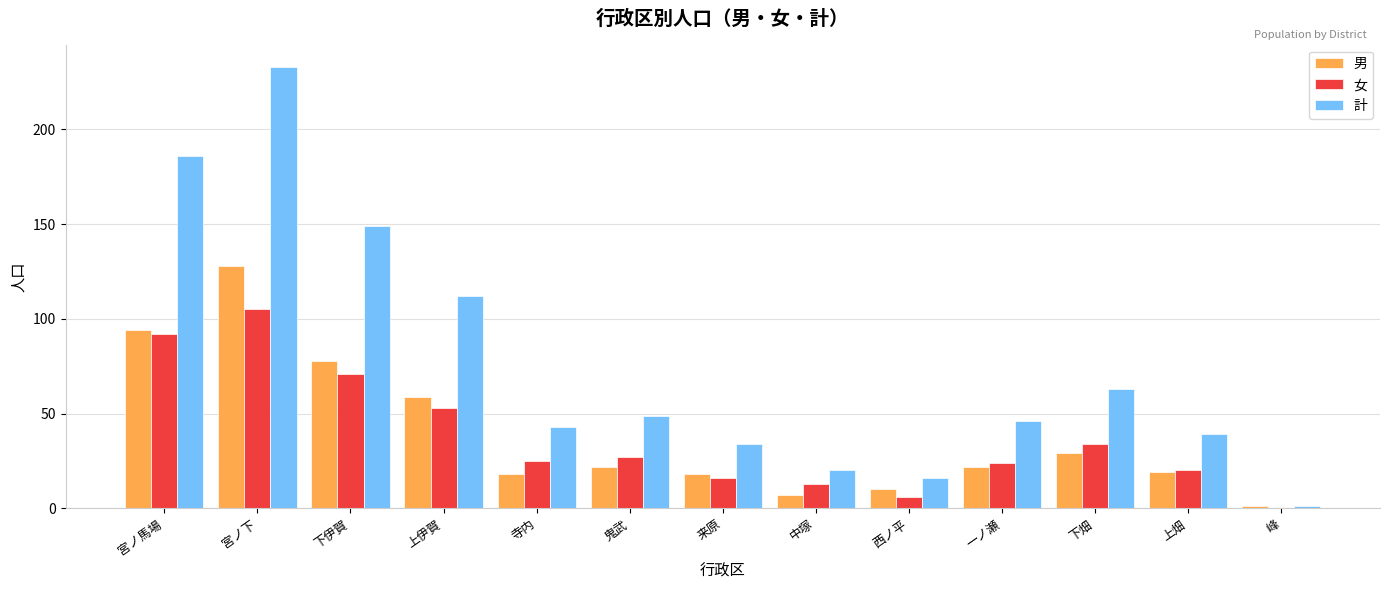

True or false: 女 has a value of 46 at 下畑.

False